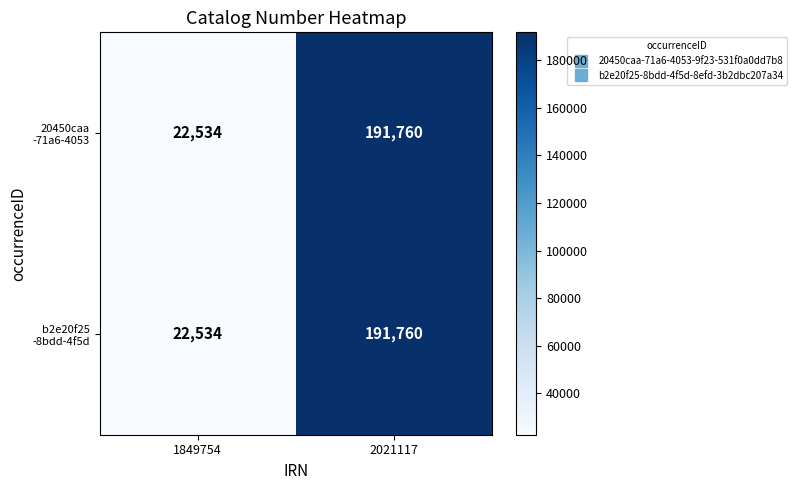

What is the total value across all series at 2021117?

383520